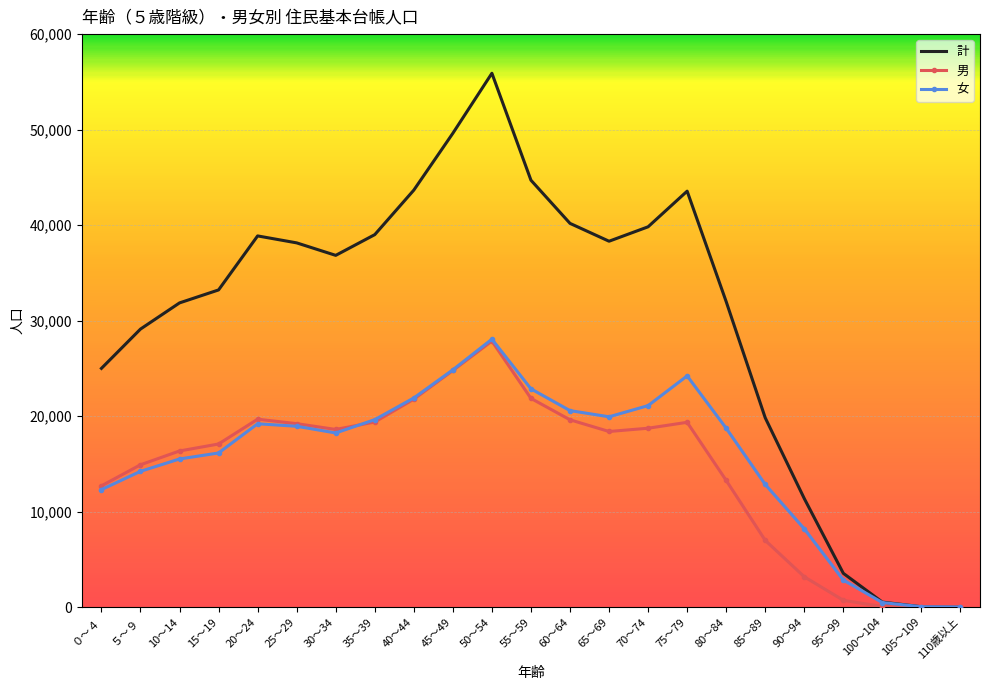

The value of 計 at 10～14 is 31851. True or false?

True